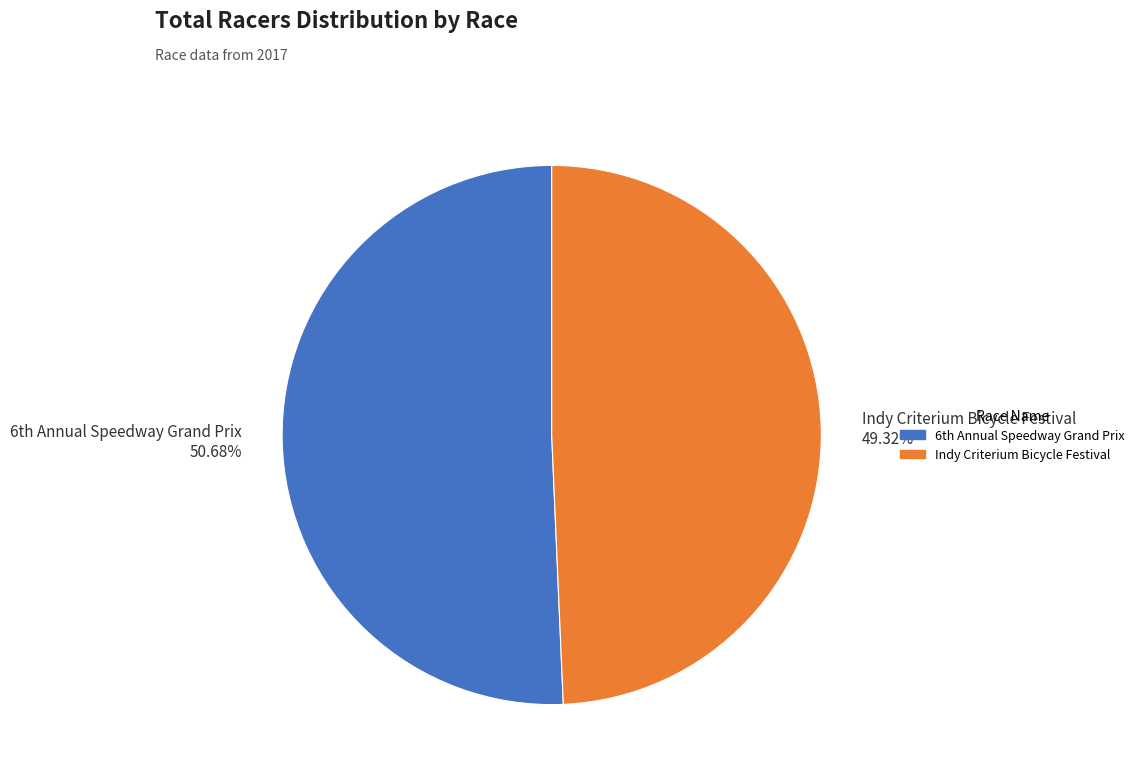

What is the largest slice in the pie chart?

6th Annual Speedway Grand Prix